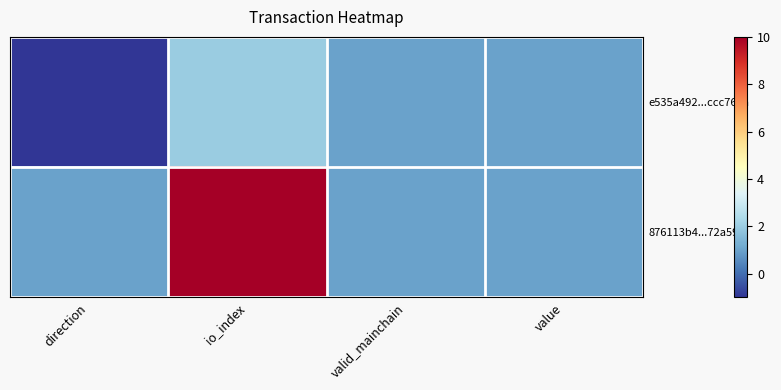

What is the minimum value shown in the chart?

-1